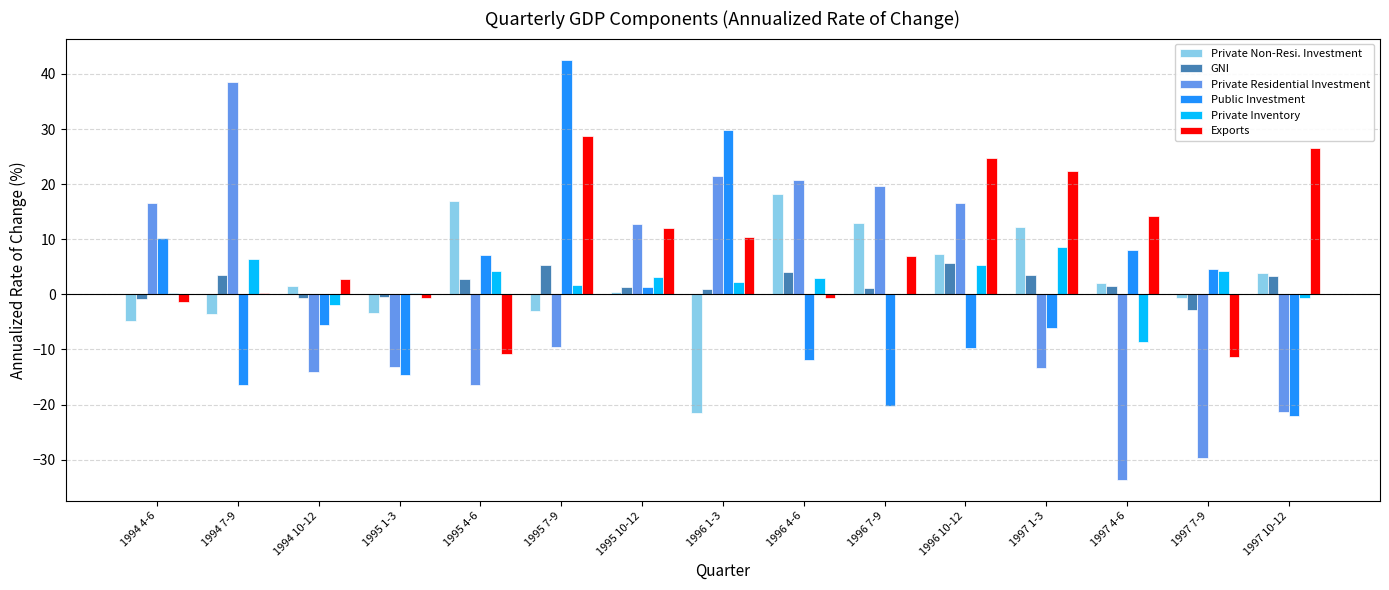

What is the sum of all Public Investment values?

-3.0